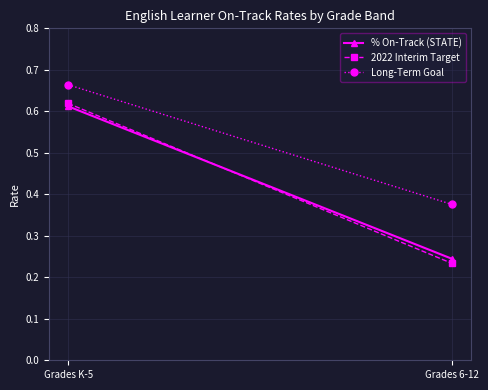

Reading left to right, list all the values displayed in this chart.

% On-Track (STATE): 0.6	0.2
2022 Interim Target: 0.6	0.2
Long-Term Goal: 0.7	0.4